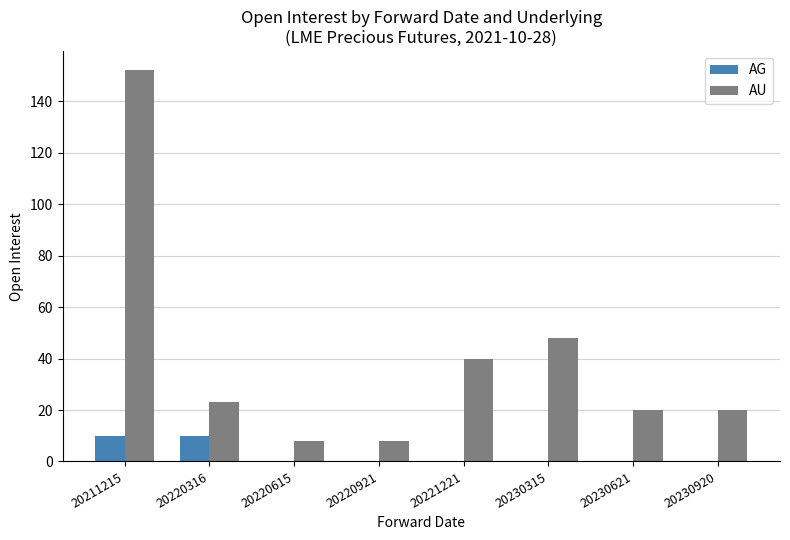

Between 20211215 and 20230621, which series saw the biggest shift?

AU